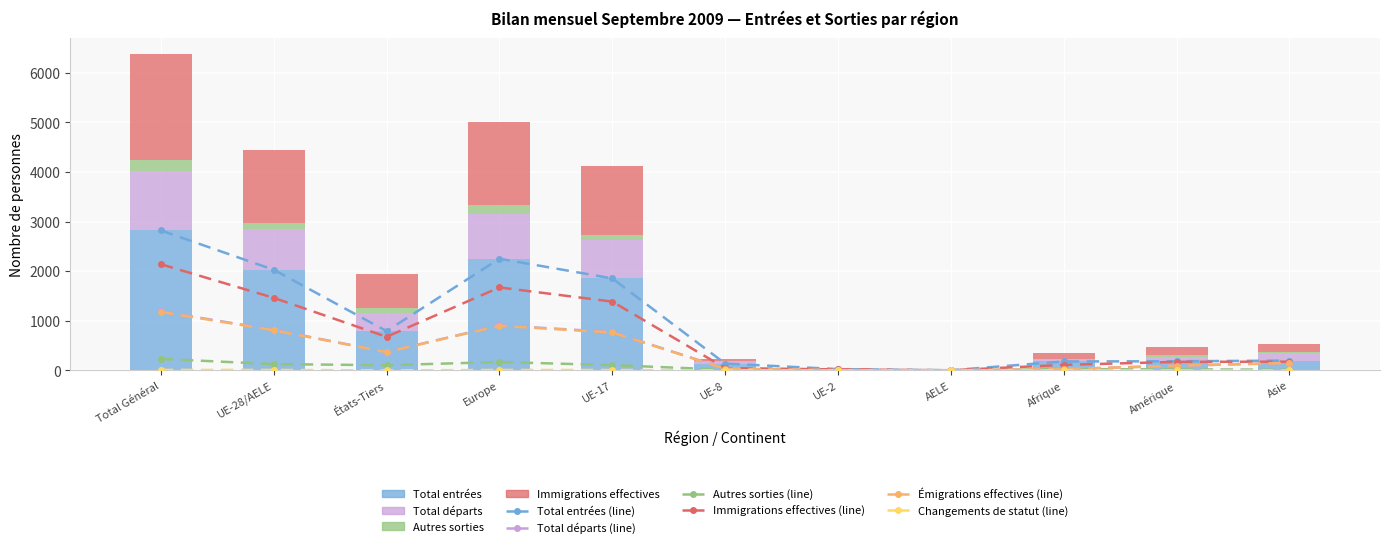

Reading right to left, list all the values displayed in this chart.

Total entrées: Asie=198	Amérique=185	Afrique=181	AELE=4	UE-2=27	UE-8=138	UE-17=1856	Europe=2253	États-Tiers=793	UE-28/AELE=2030	Total Général=2823
Total départs: Asie=151	Amérique=95	Afrique=27	AELE=4	UE-2=6	UE-8=35	UE-17=774	Europe=910	États-Tiers=371	UE-28/AELE=820	Total Général=1191
Autres sorties: Asie=15	Amérique=22	Afrique=26	AELE=1	UE-2=5	UE-8=15	UE-17=107	Europe=170	États-Tiers=105	UE-28/AELE=128	Total Général=233
Immigrations effectives: Asie=177	Amérique=173	Afrique=112	AELE=4	UE-2=20	UE-8=48	UE-17=1388	Europe=1674	États-Tiers=678	UE-28/AELE=1464	Total Général=2142
Émigrations effectives: Asie=151	Amérique=95	Afrique=26	AELE=4	UE-2=6	UE-8=34	UE-17=765	Europe=900	États-Tiers=370	UE-28/AELE=810	Total Général=1180
Changements de statut: Asie=0	Amérique=0	Afrique=1	AELE=0	UE-2=0	UE-8=1	UE-17=9	Europe=10	États-Tiers=1	UE-28/AELE=10	Total Général=11